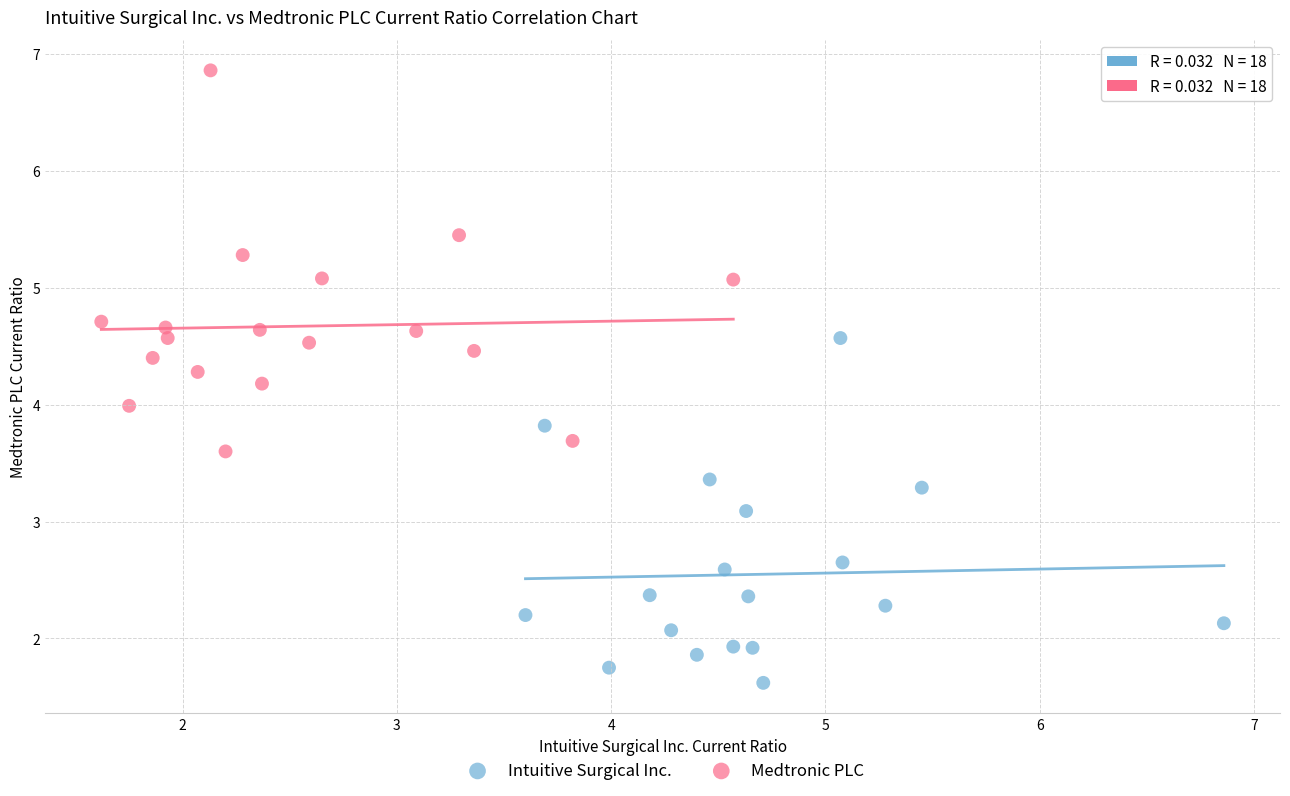

Which series reaches the minimum Y coordinate?

Intuitive Surgical Inc.